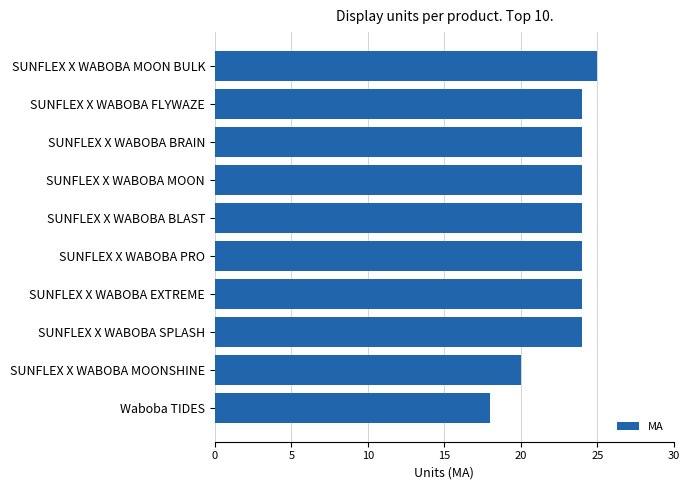

Approximately how many times larger is the value at SUNFLEX X WABOBA PRO compared to Waboba TIDES?

1.3